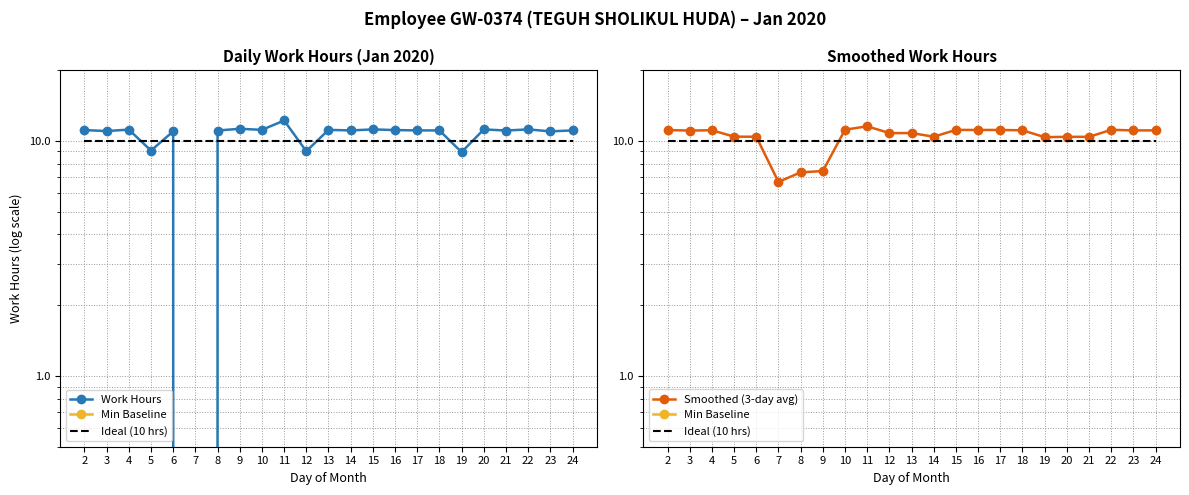

Does the chart have visible grid lines?

Yes